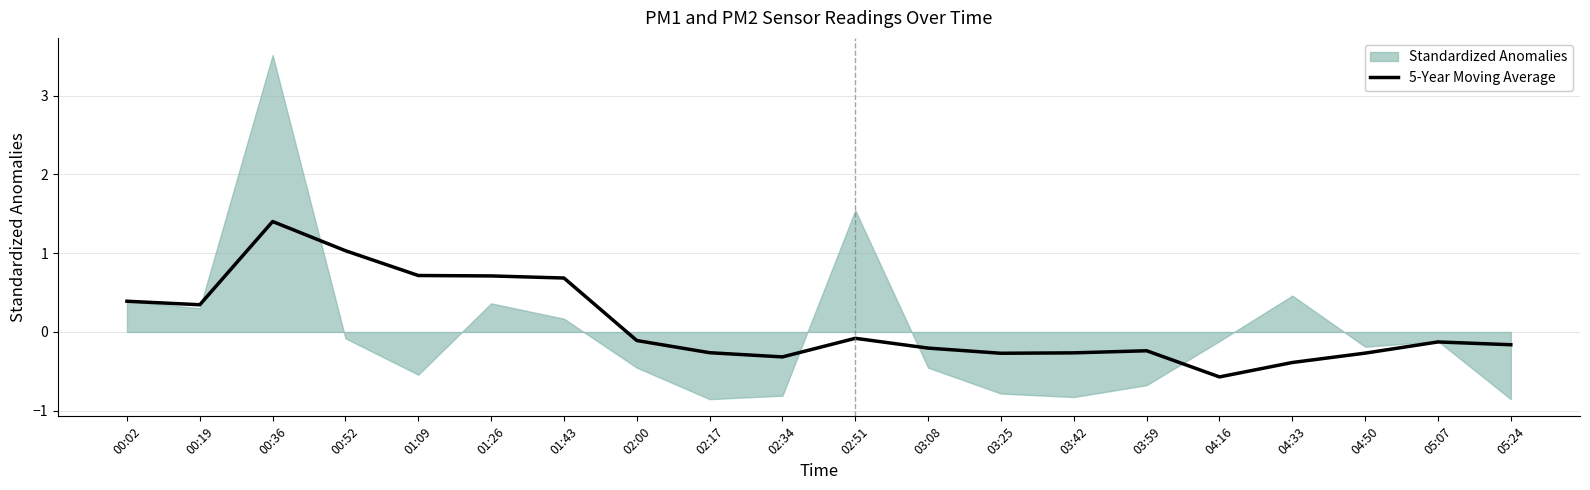

Is it true that 5-Year Moving Average equals -0.4 at 04:33?

True